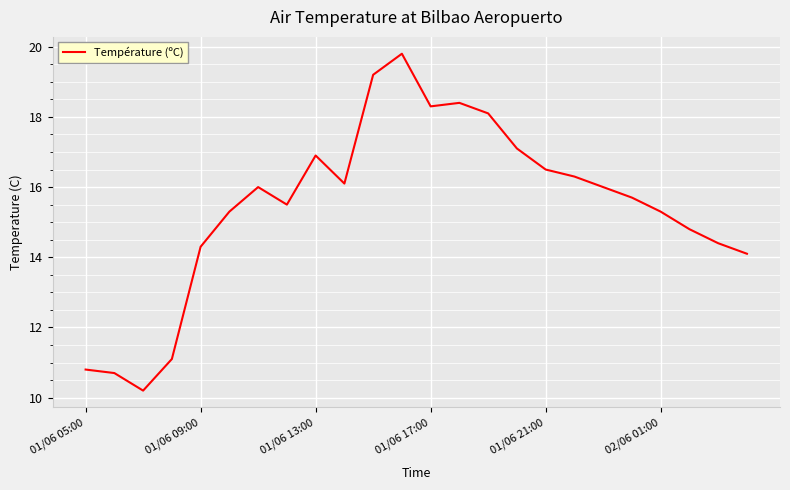

What is the average value?

15.5